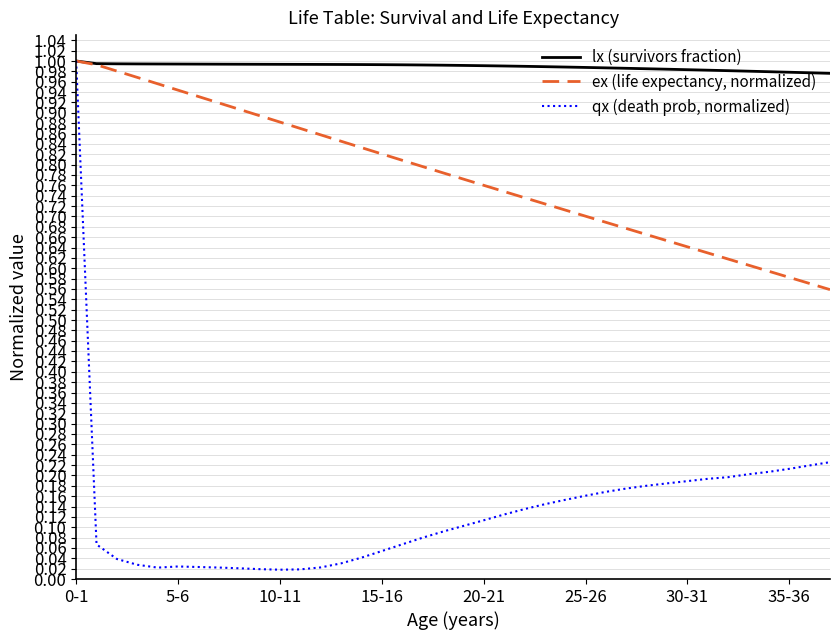

Rank the series by their average value, from lowest to highest.

qx (death prob, normalized), ex (life expectancy, normalized), lx (survivors fraction)